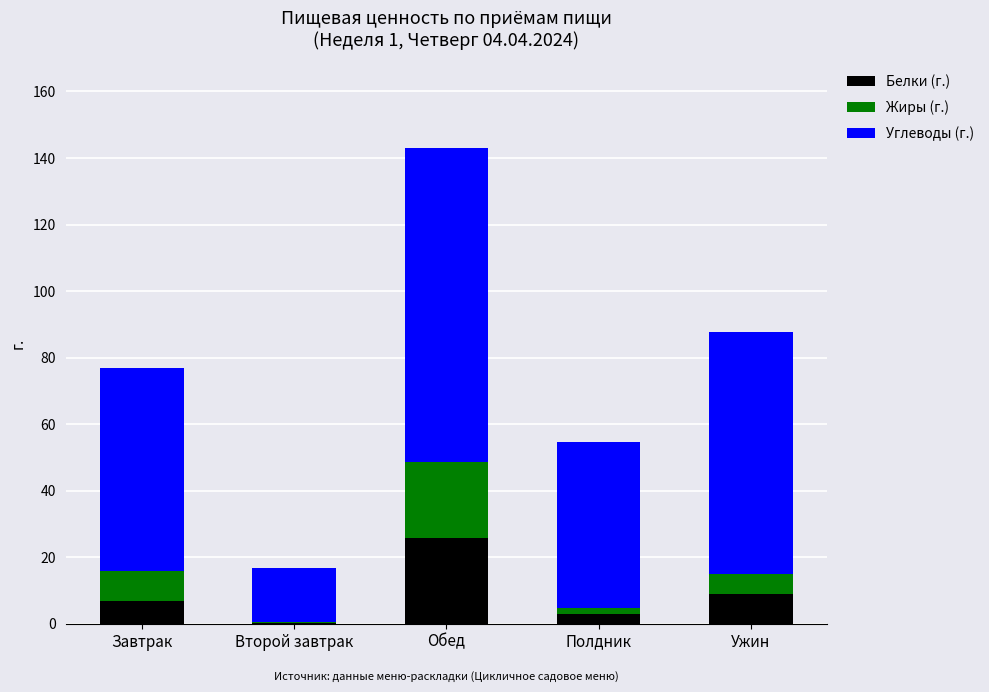

At which category is the sum across all series the highest?

Обед